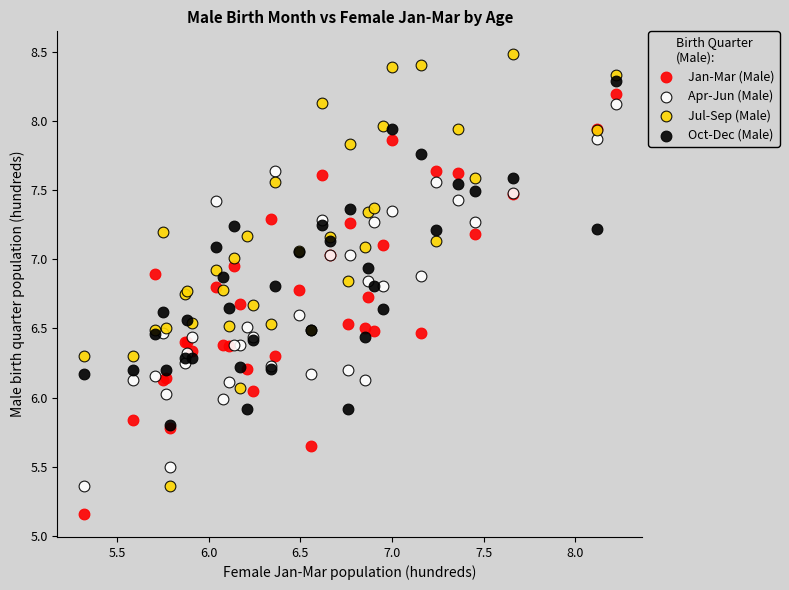

Which series contains the highest Y value?

Jul-Sep (Male)